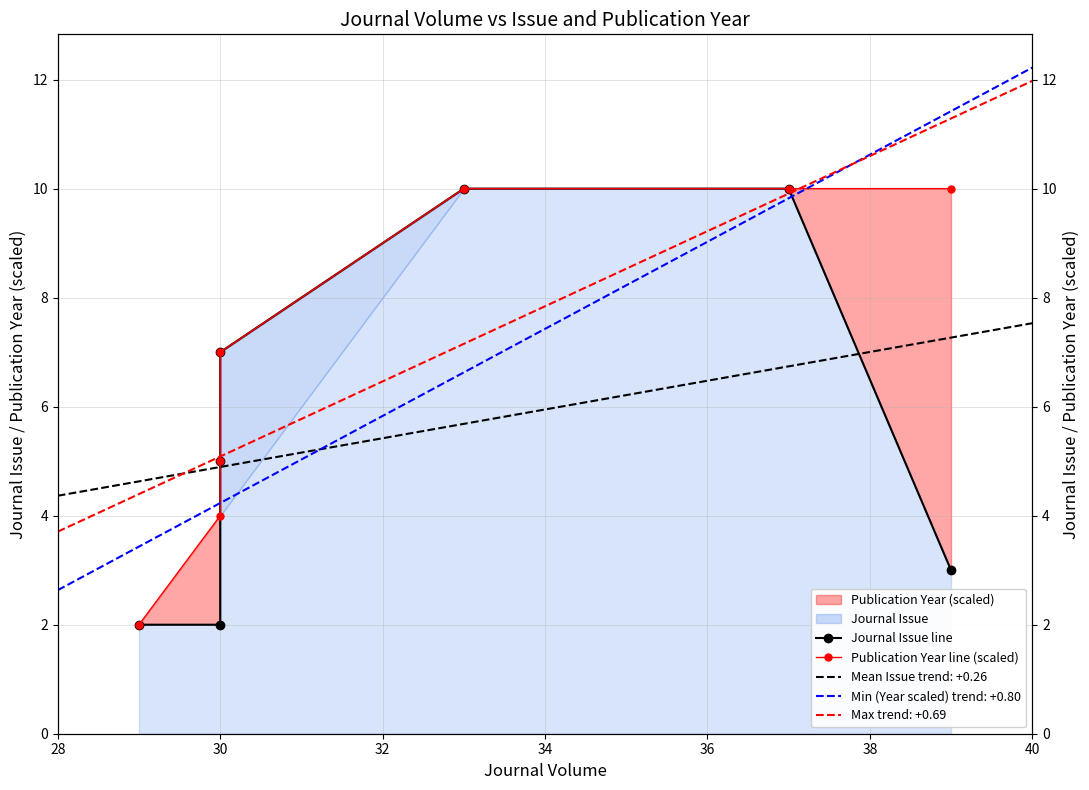

What is the difference between the maximum and minimum values in the Journal Issue line series?

8